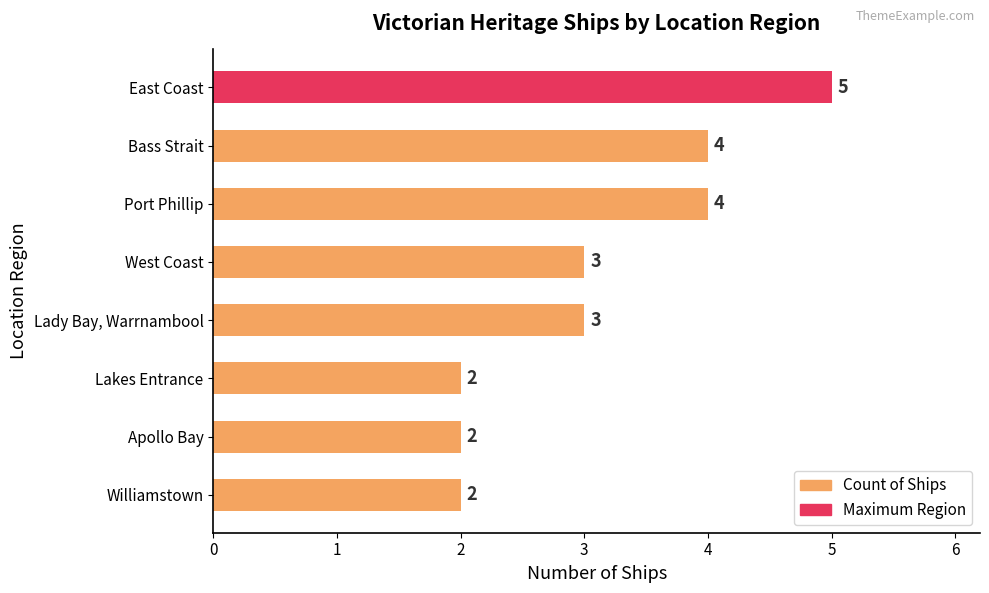

The value at Lady Bay, Warrnambool is 3. True or false?

True